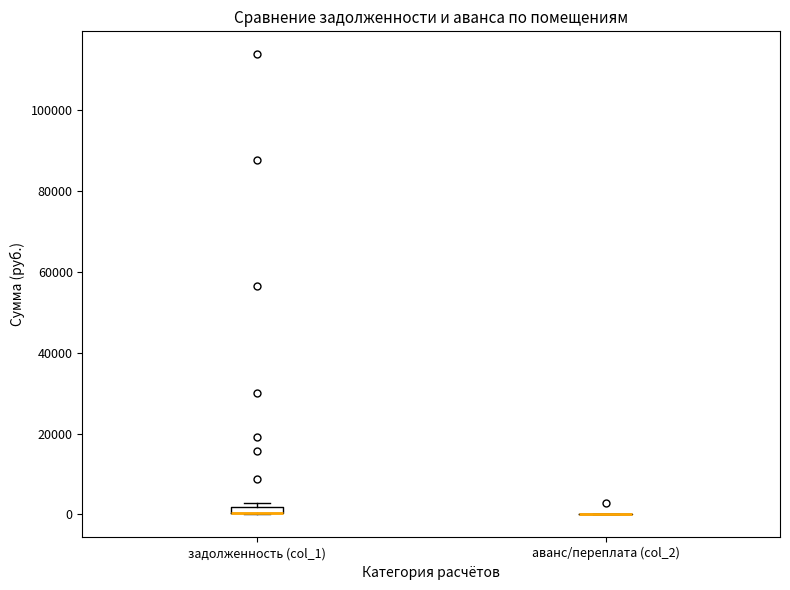

Where is the lower edge of the box for задолженность (col_1) on the y-axis? The values are not printed on the chart, so give them approximately, as read against the axis.

0